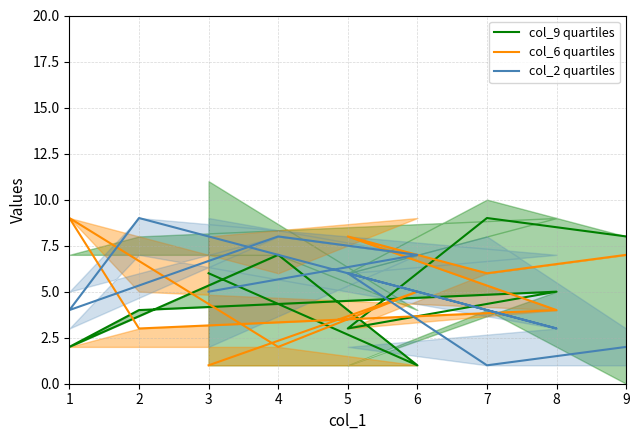

Is it true that col_9 quartiles equals 2 at 4?

False